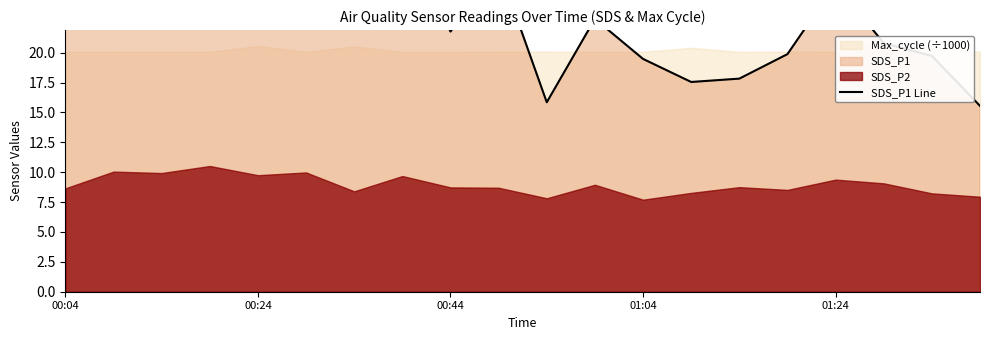

Approximately how many times larger is the value at 01:04 compared to 01:24?

0.8